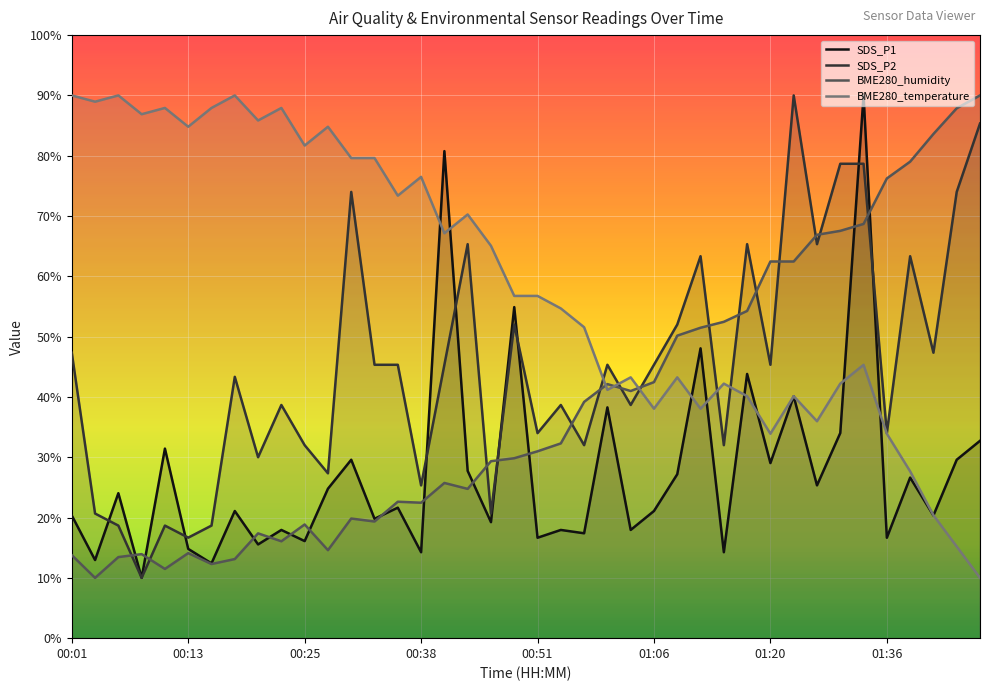

Reading right to left, what are all the values shown in this chart?

SDS_P1: 32.7	29.6	20.3	26.6	16.7	90.0	34.0	25.3	40.1	29.0	43.8	14.2	48.1	27.2	21.1	17.9	38.3	17.4	17.9	16.7	54.9	19.2	27.7	80.8	14.2	21.6	19.8	29.6	24.8	16.1	17.9	15.5	21.1	12.4	14.8	31.4	10.0	24.0	13.0	20.3
SDS_P2: 85.3	74.0	47.3	63.3	34.0	78.7	78.7	65.3	90.0	45.3	65.3	32.0	63.3	52.0	45.3	38.7	45.3	32.0	38.7	34.0	52.0	20.7	65.3	45.3	25.3	45.3	45.3	74.0	27.3	32.0	38.7	30.0	43.3	18.7	16.7	18.7	10.0	18.7	20.7	47.3
BME280_humidity: 90.0	87.9	83.6	79.0	76.2	68.7	67.5	66.9	62.5	62.5	54.3	52.5	51.5	50.2	42.5	41.0	42.1	39.2	32.3	31.0	29.8	29.3	24.8	25.7	22.5	22.6	19.3	19.8	14.6	18.9	16.1	17.4	13.1	12.3	14.1	11.5	13.9	13.4	10.0	13.8
BME280_temperature: 10.0	15.2	20.4	27.7	33.9	45.3	42.2	36.0	40.1	33.9	40.1	42.2	38.1	43.2	38.1	43.2	41.2	51.6	54.7	56.8	56.8	65.1	70.3	67.1	76.5	73.4	79.6	79.6	84.8	81.7	87.9	85.8	90.0	87.9	84.8	87.9	86.9	90.0	89.0	90.0